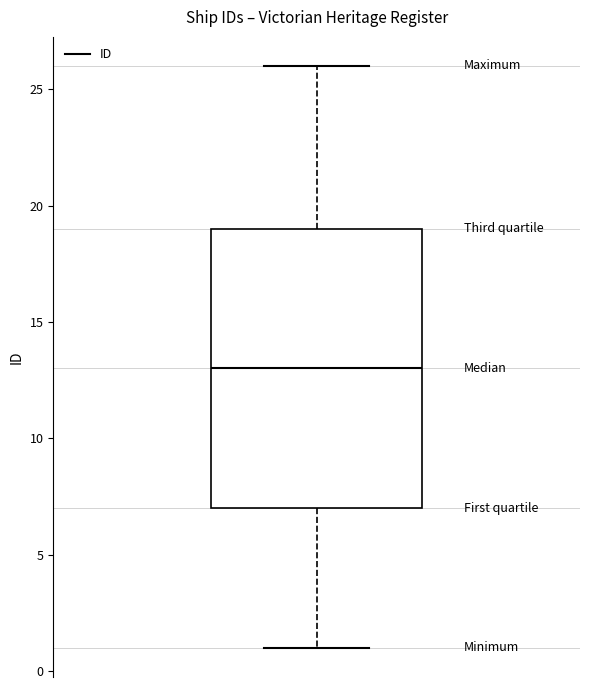

Read this box plot against the y-axis: the position of the median line, the range covered by the box, and the ends of both whiskers. The values are not printed on the chart, so give them approximately, as read against the axis.

median 13, box 7 to 19, whiskers 1 to 26